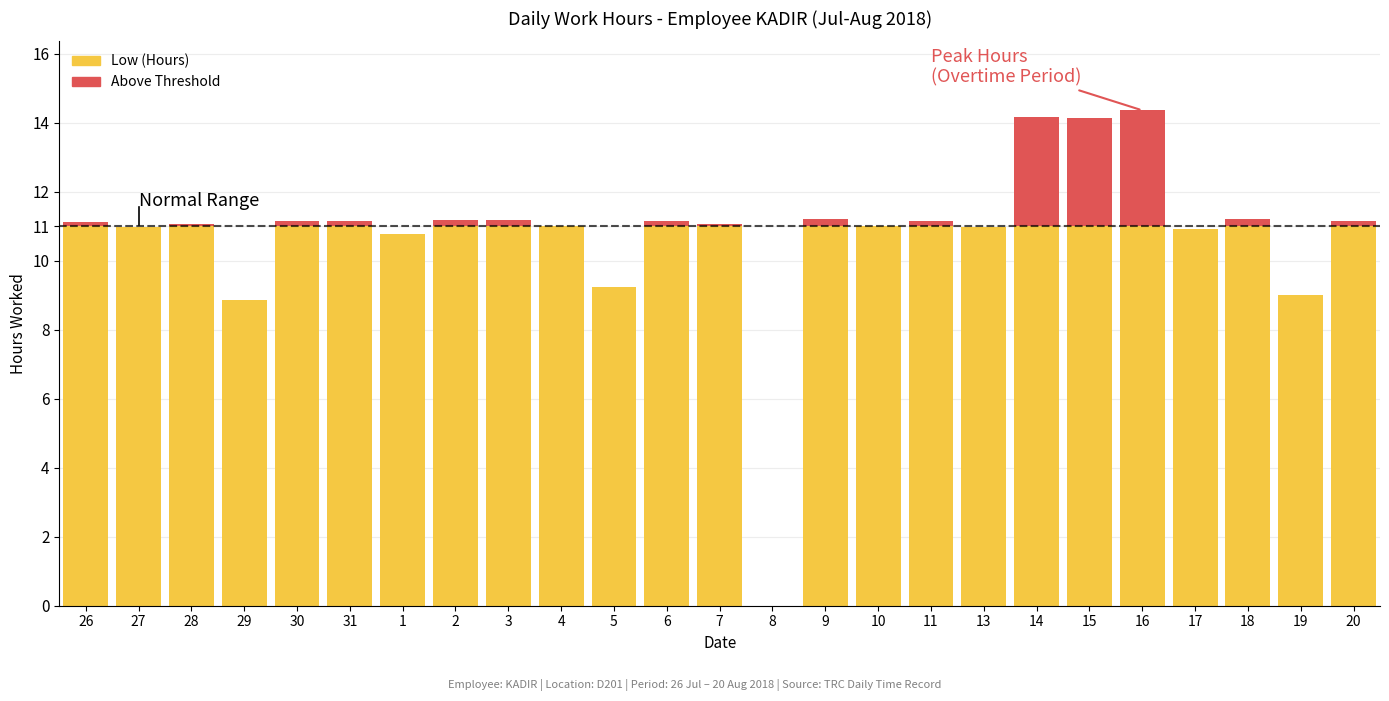

The value of Low (Hours) at 20 is 11.0. True or false?

True